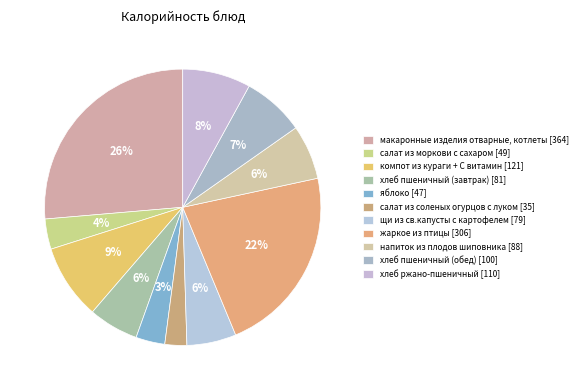

How many segments does this pie chart have?

11